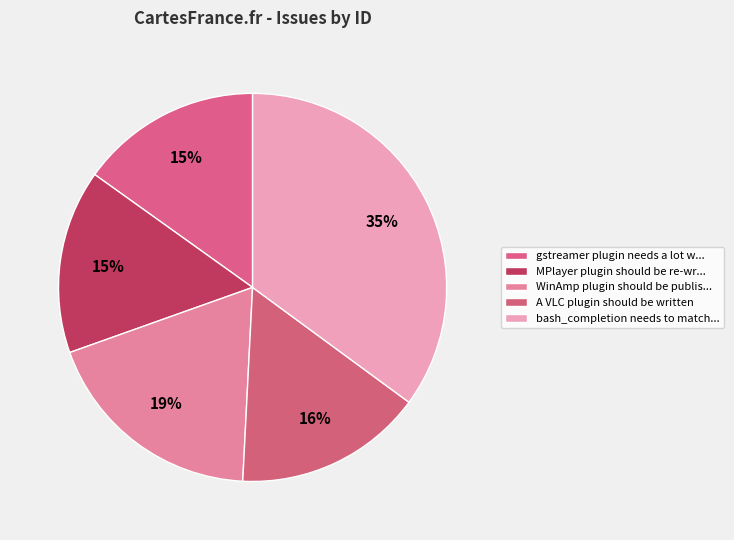

How many slices are in this pie chart?

5